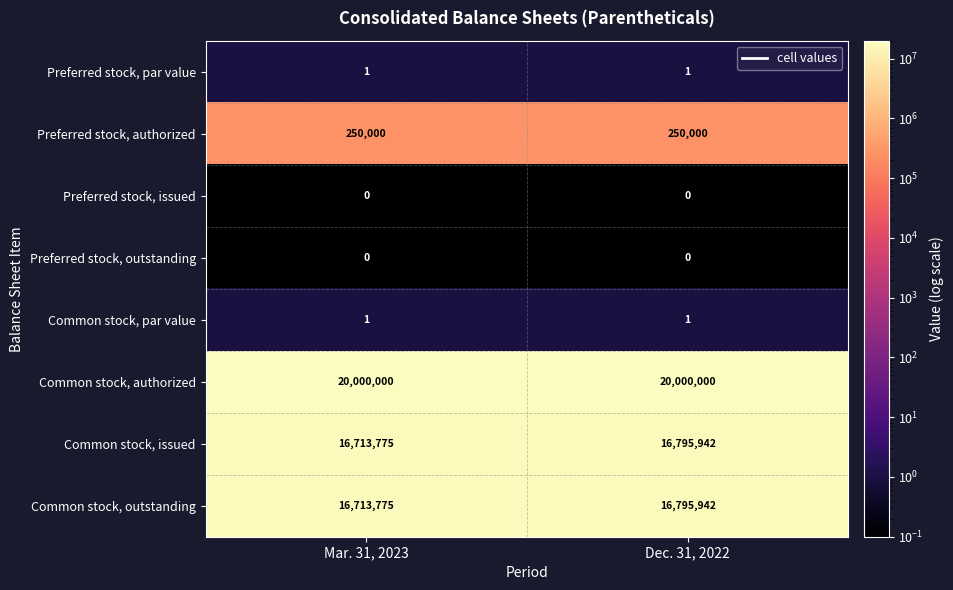

True or false: Common stock, issued has a value of 16795942 at Dec. 31, 2022.

True